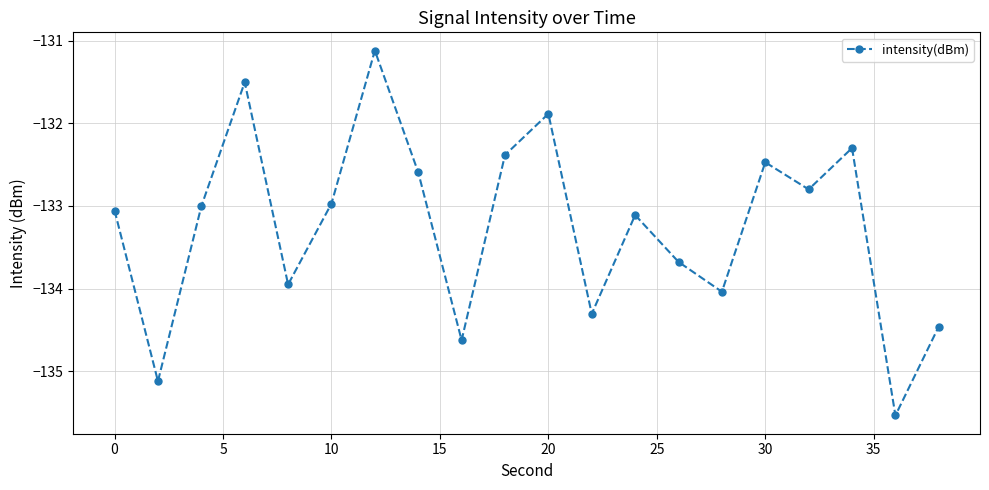

What is the difference between the second highest and second lowest values?

3.6